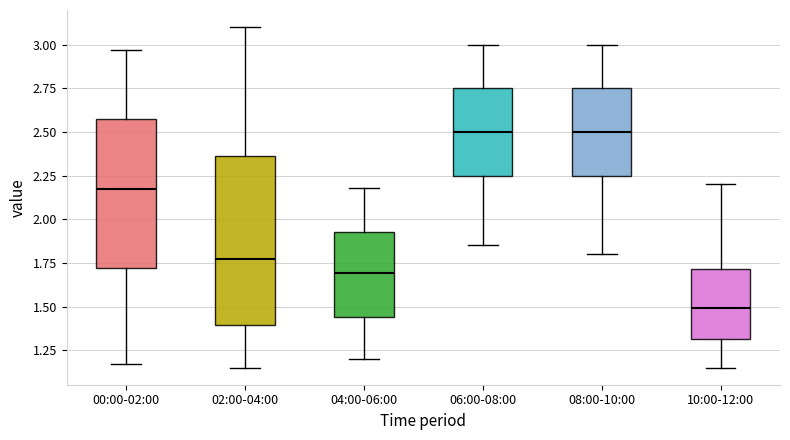

Comparing the boxes themselves (not the whiskers), which one is the tallest?

02:00-04:00